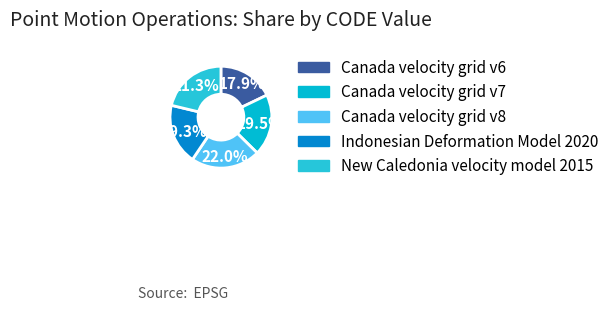

To the nearest percent, what percentage of the pie is Indonesian Deformation Model 2020?

19%